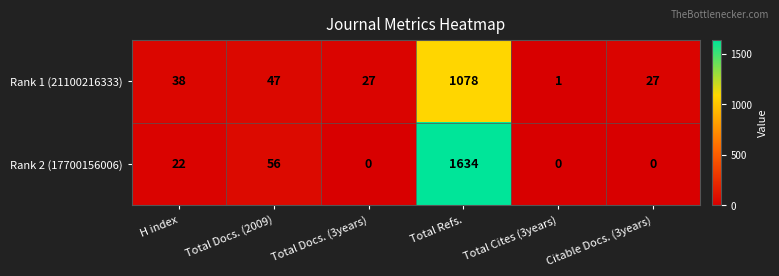

Reading left to right, extract all data points from this chart.

Rank 1 (21100216333): H index=38	Total Docs. (2009)=47	Total Docs. (3years)=27	Total Refs.=1078	Total Cites (3years)=1	Citable Docs. (3years)=27
Rank 2 (17700156006): H index=22	Total Docs. (2009)=56	Total Docs. (3years)=0	Total Refs.=1634	Total Cites (3years)=0	Citable Docs. (3years)=0